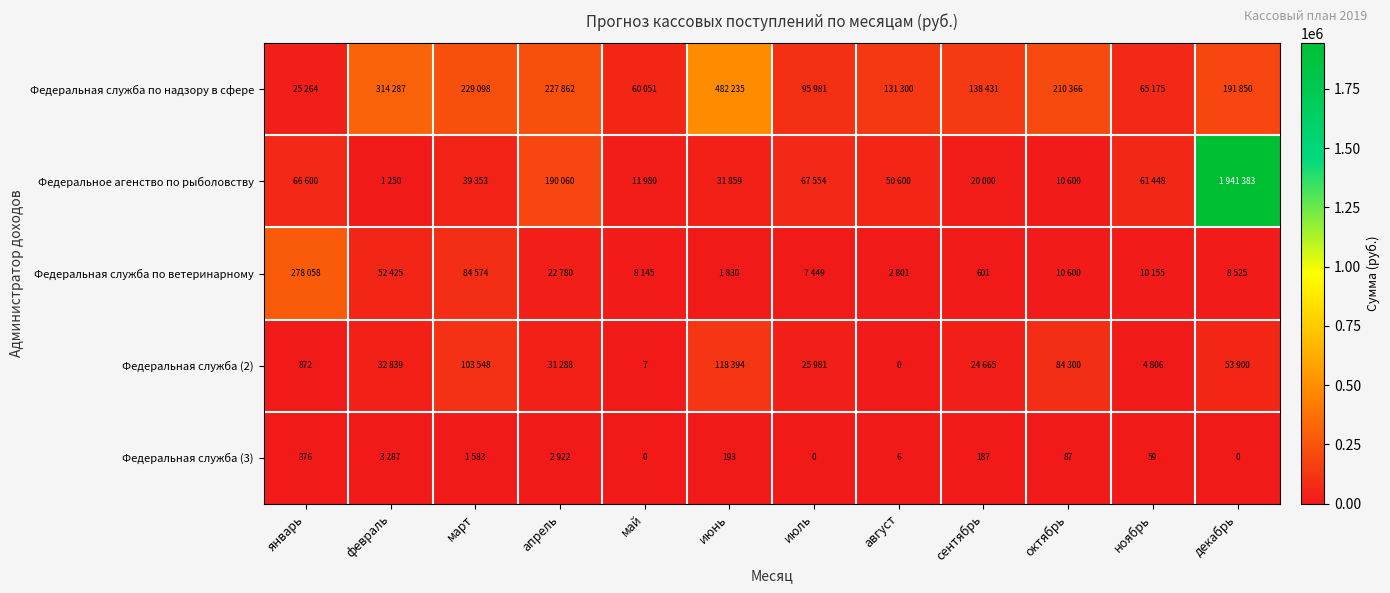

Rank the series at июль from lowest to highest value.

Федеральная служба (3), Федеральная служба по ветеринарному, Федеральная служба (2), Федеральное агенство по рыболовству, Федеральная служба по надзору в сфере